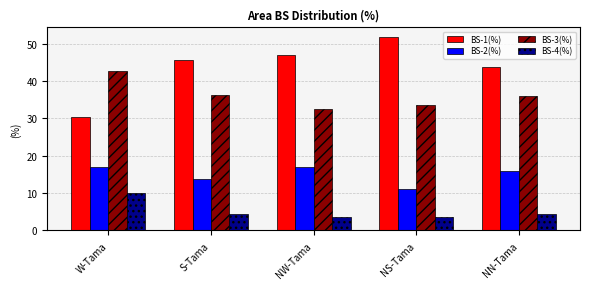

Which series has the largest total across all categories?

BS-1(%)